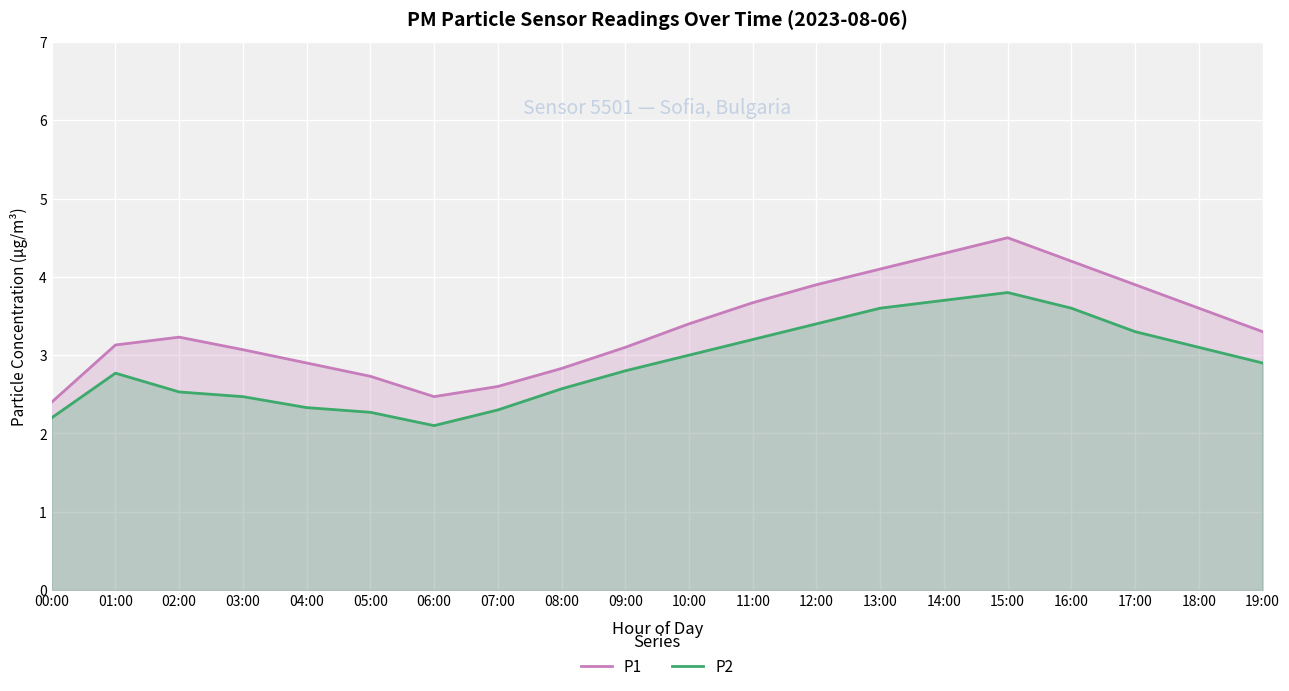

In P2, how many points are lower than both neighbors (excluding endpoints)?

1